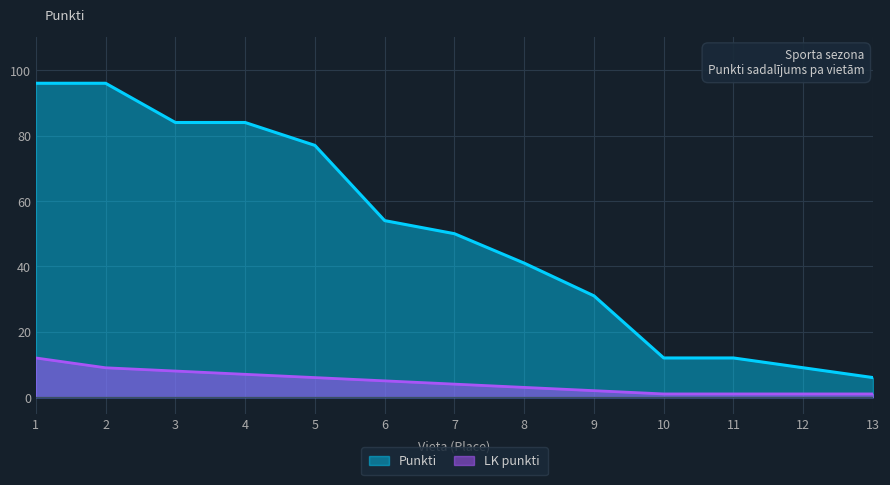

True or false: Punkti and LK punkti cross at least once.

False